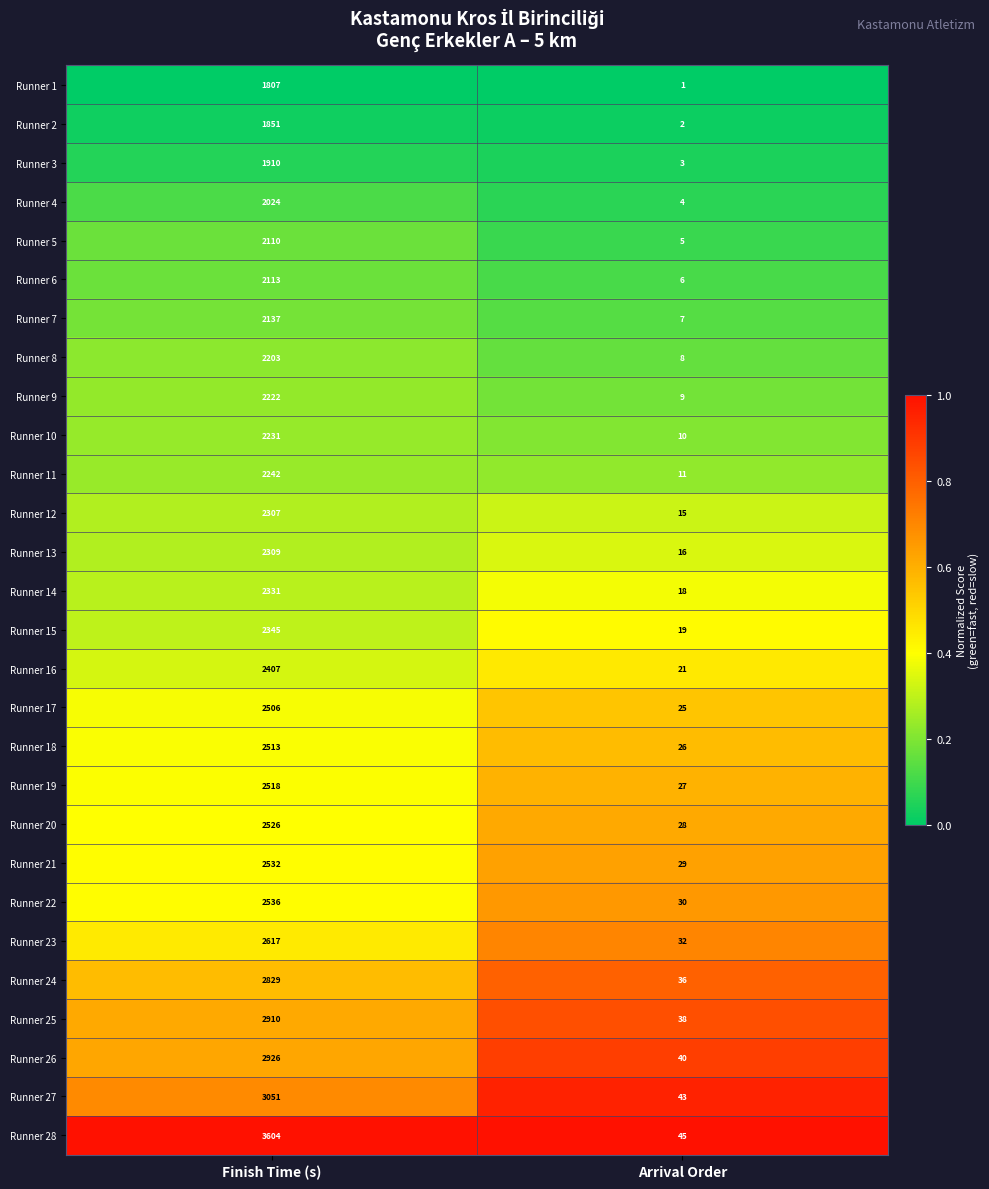

At which label does Runner 23 reach its peak?

Finish Time (s)